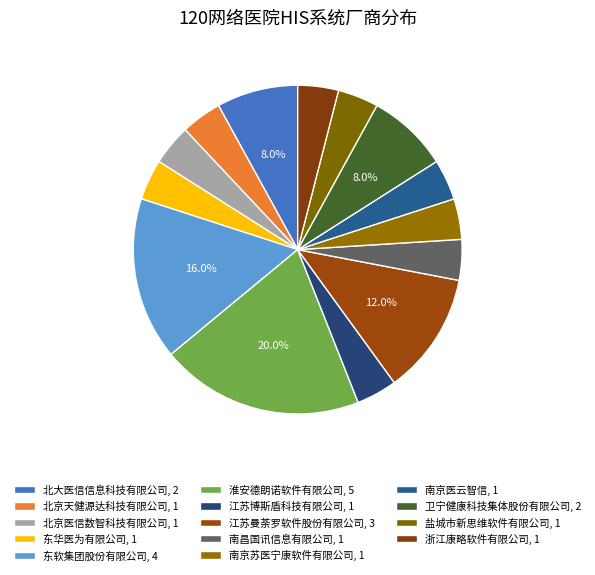

Count the number of slices in the pie.

14